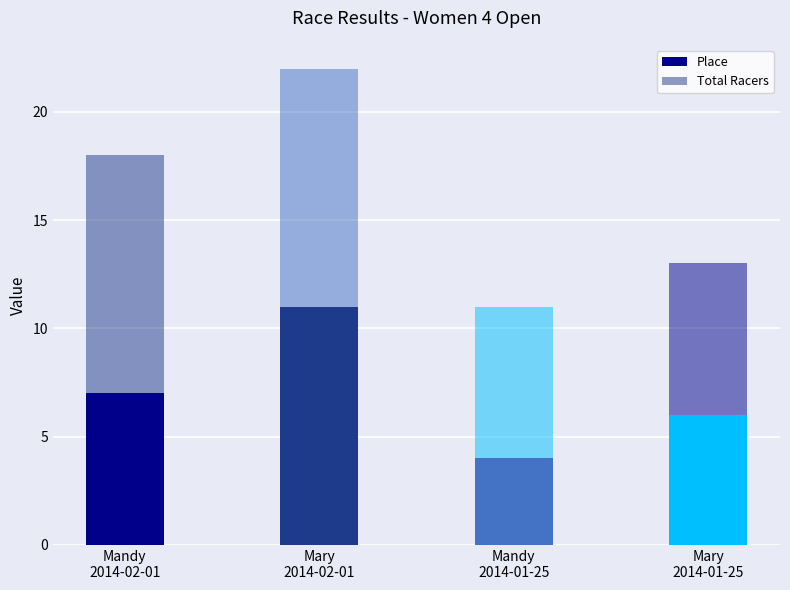

Does the chart contain any negative values?

No